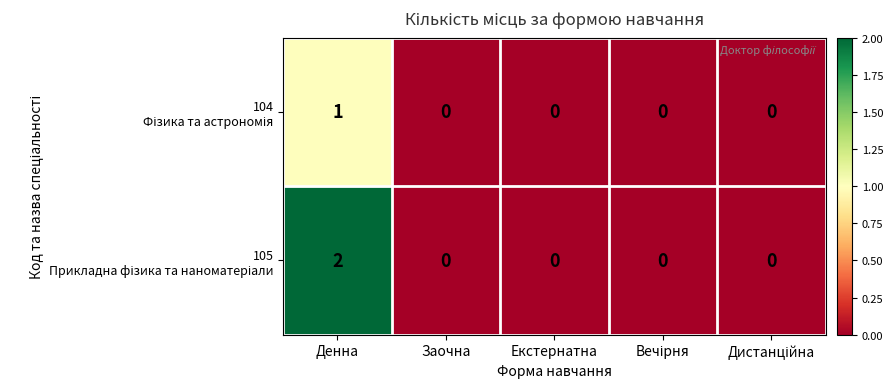

At which category is the sum across all series the highest?

Денна